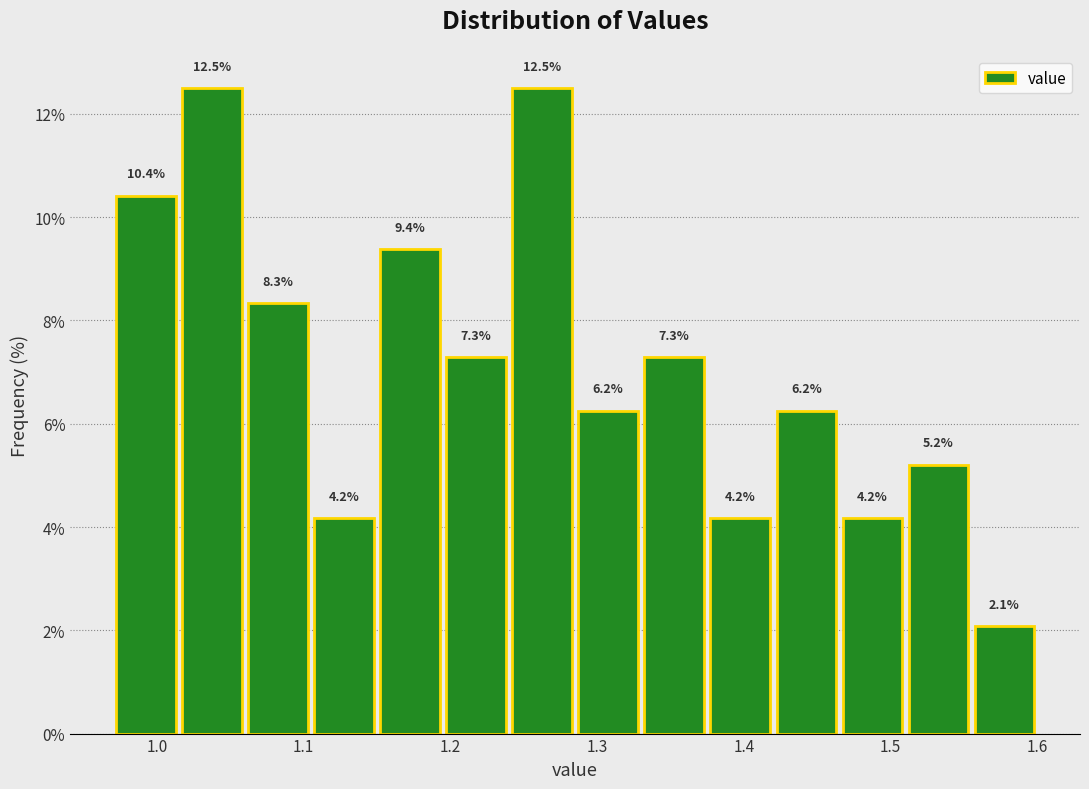

Reading left to right, list every bar in this chart as the range it spans on the x-axis followed by its height. The bar edges are not printed on the chart, so give them approximately, as read against the axis.

0.970 to 1.015: 10.4
1.015 to 1.060: 12.5
1.060 to 1.105: 8.3
1.105 to 1.150: 4.2
1.150 to 1.195: 9.4
1.195 to 1.240: 7.3
1.240 to 1.285: 12.5
1.285 to 1.330: 6.2
1.330 to 1.375: 7.3
1.375 to 1.420: 4.2
1.420 to 1.465: 6.2
1.465 to 1.510: 4.2
1.510 to 1.555: 5.2
1.555 to 1.600: 2.1